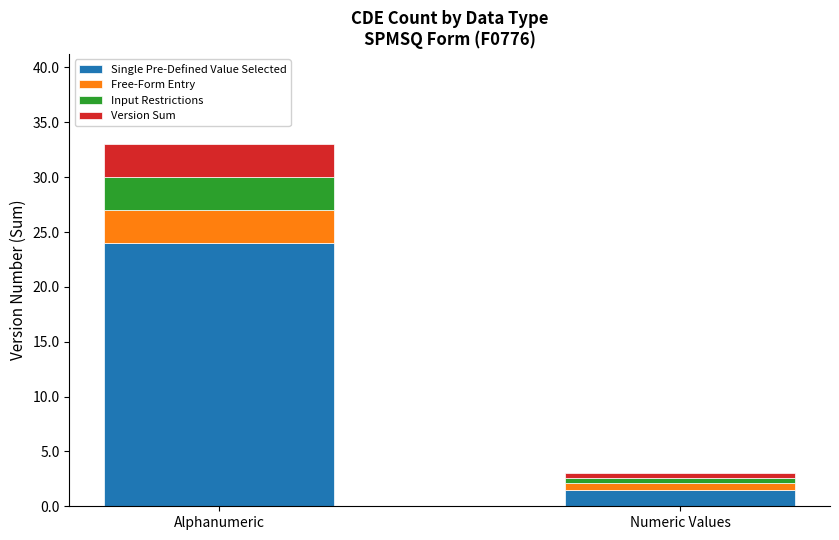

What are all the series names shown in the legend?

Single Pre-Defined Value Selected, Free-Form Entry, Input Restrictions, Version Sum